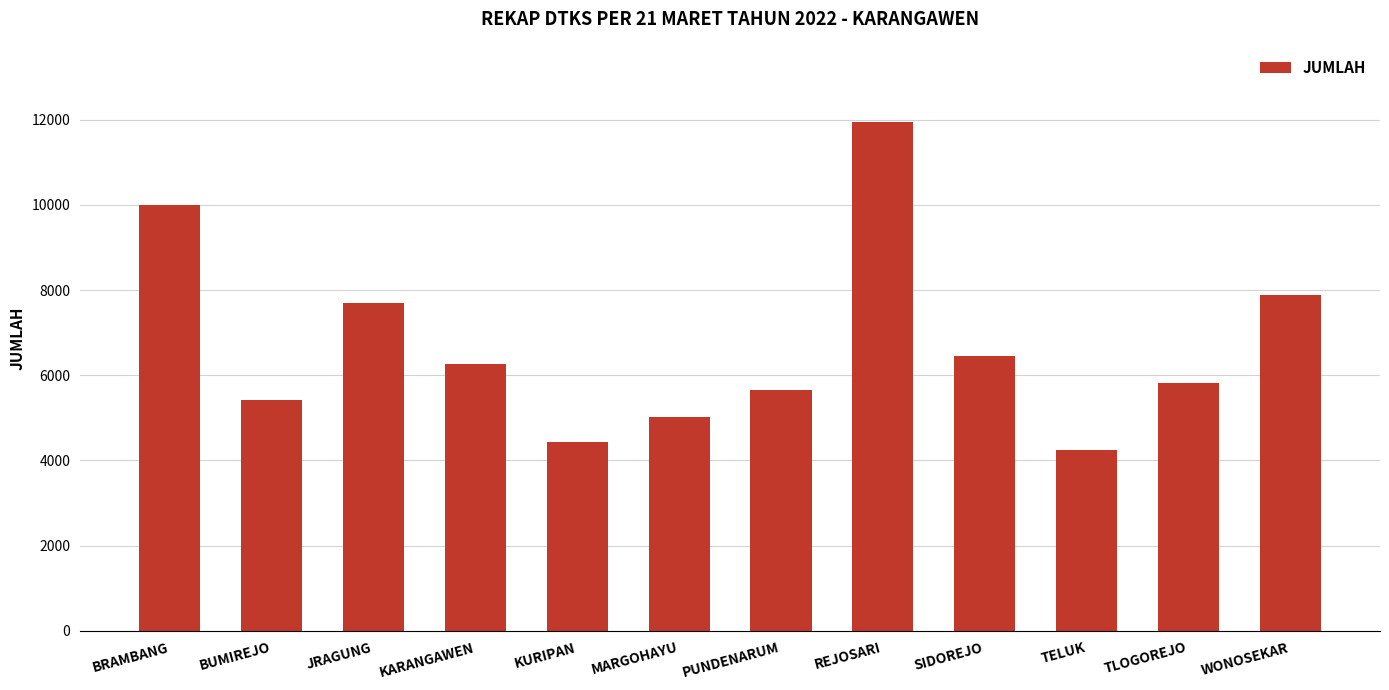

What is the difference between the maximum and second lowest values?

7508